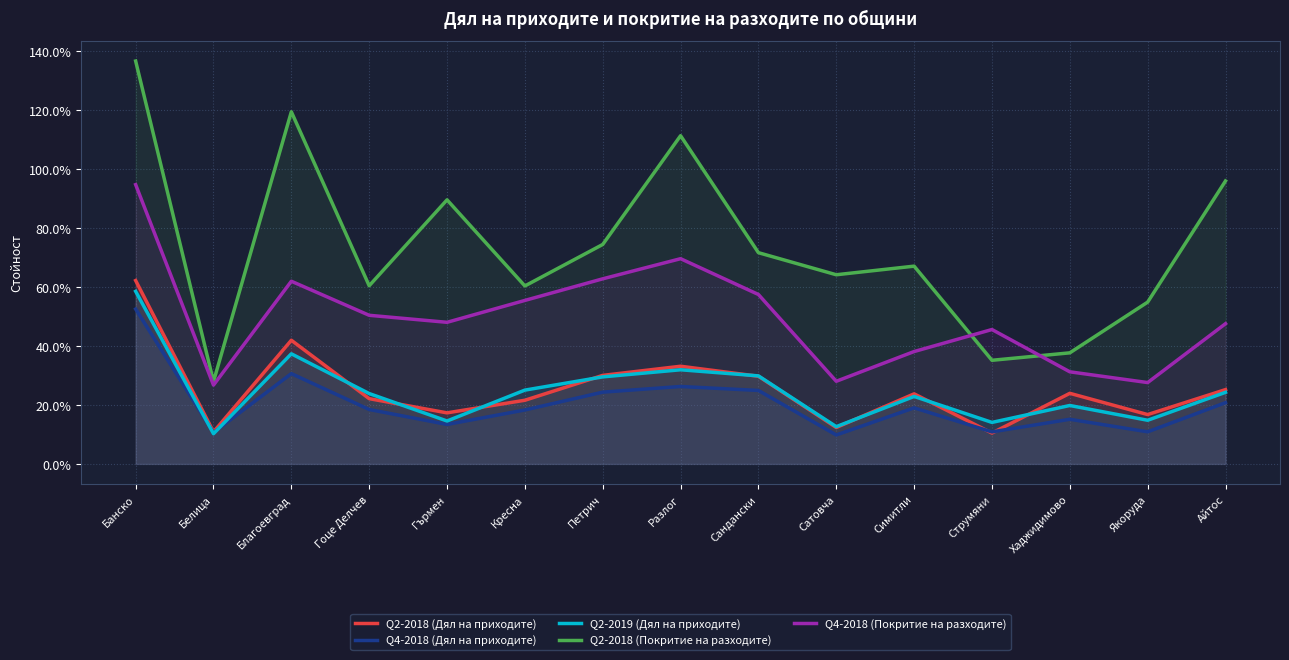

List the series in order of their peak value, highest first.

Q2-2018 (Покритие на разходите), Q4-2018 (Покритие на разходите), Q2-2018 (Дял на приходите), Q2-2019 (Дял на приходите), Q4-2018 (Дял на приходите)